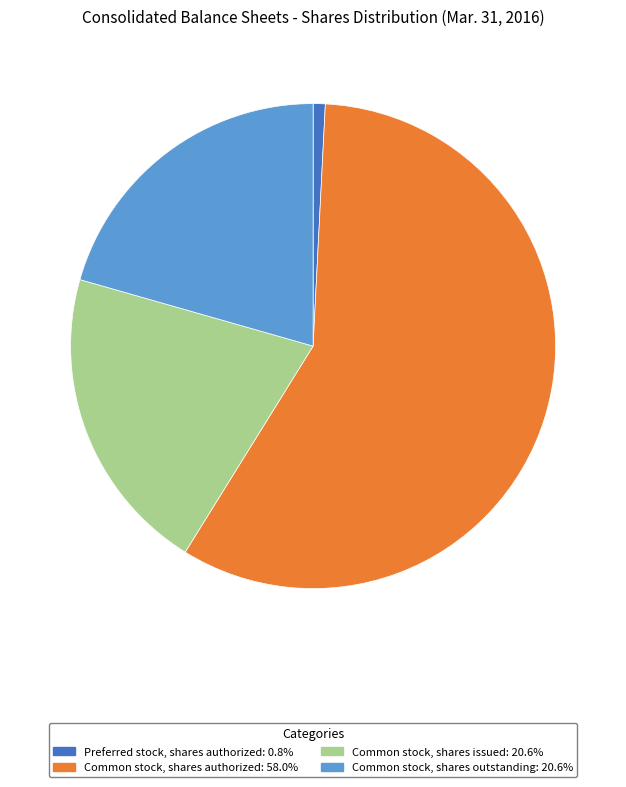

Do Common stock, shares issued: 20.6% and Preferred stock, shares authorized: 0.8% together represent more than half of the pie?

No